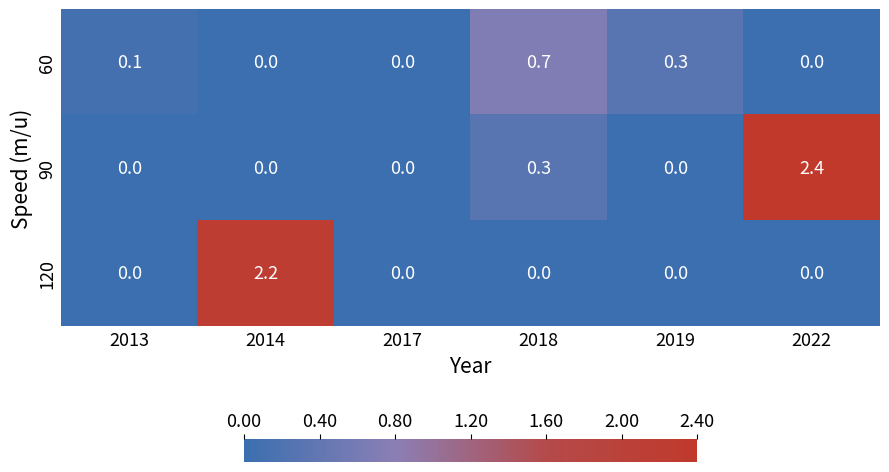

True or false: 120 has a value of 0.7 at 2017.

False